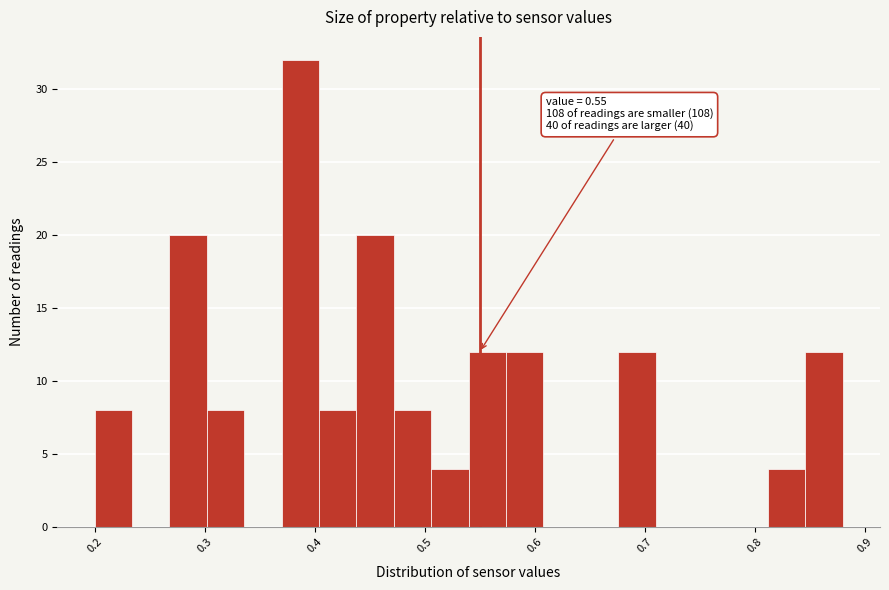

Read against the x-axis, roughly where is the centre of the tallest bar?

0.39